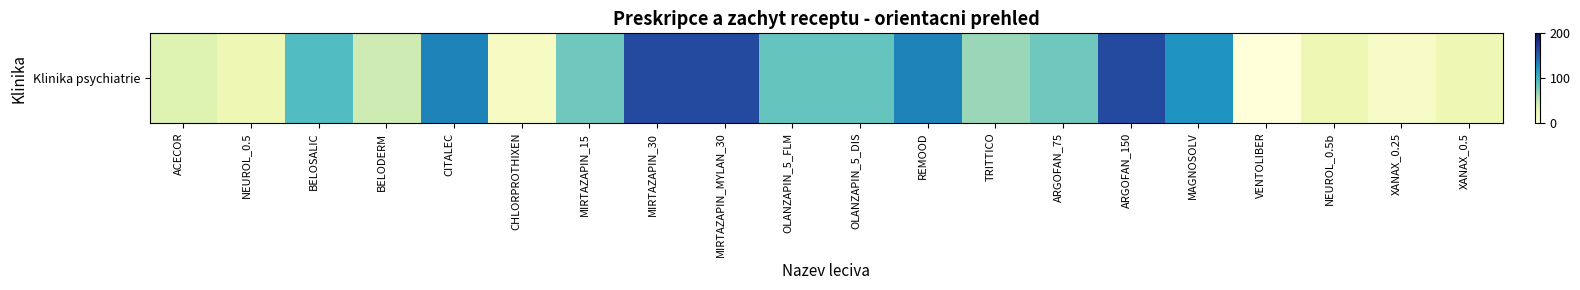

Reading left to right, what are all the values shown in this chart?

35.1	23.4	93.4	46.0	132.0	13.8	80.5	161.1	161.1	84.5	84.5	132.0	66.0	80.5	161.1	121.9	0.0	23.4	11.7	23.4